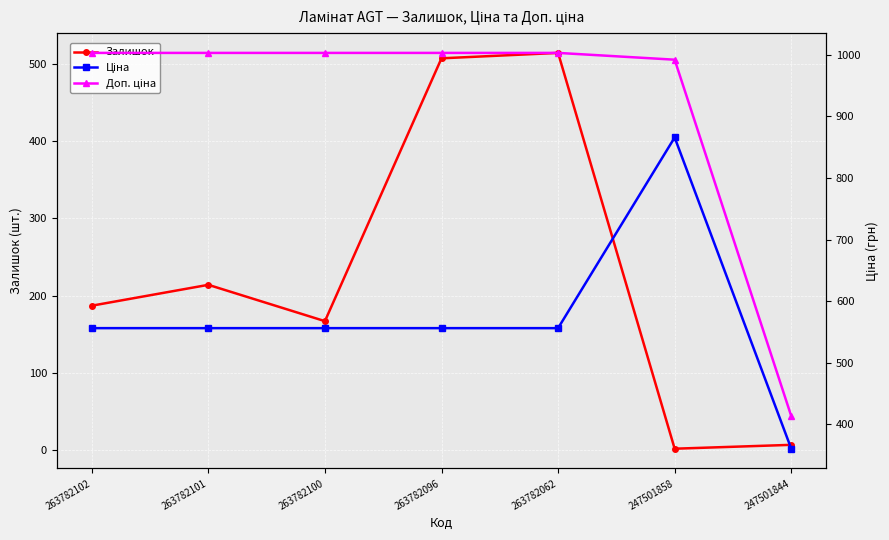

What are all the series names shown in the legend?

Залишок, Ціна, Доп. ціна